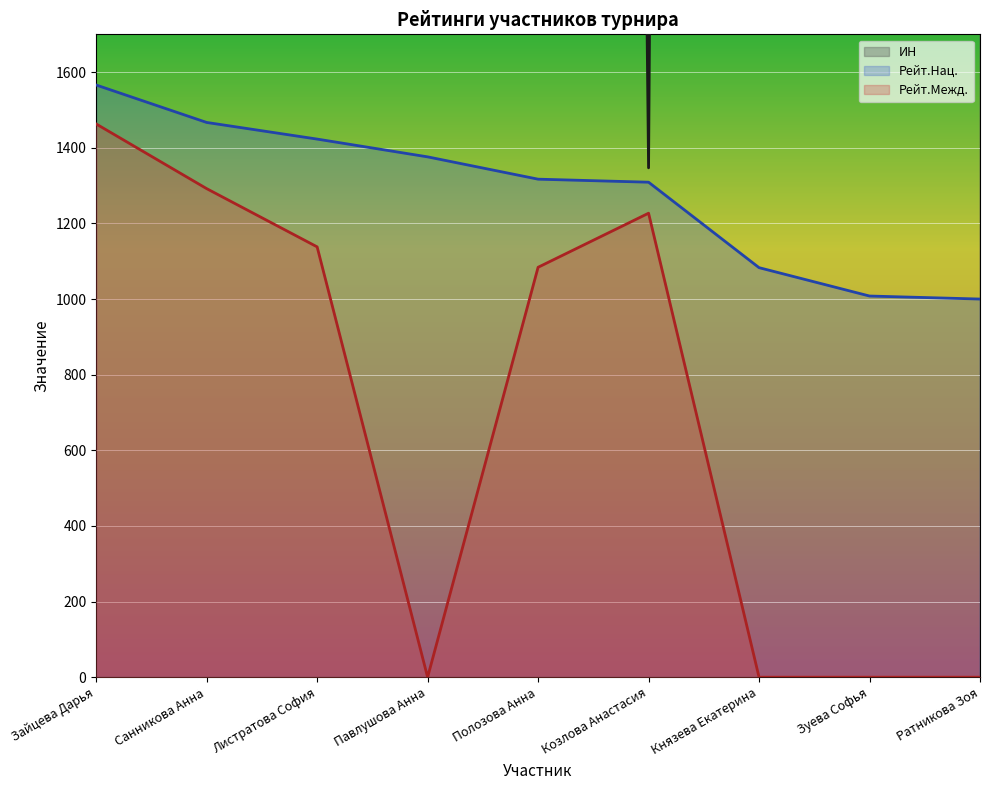

Reading left to right, extract all data points from this chart.

ИН: 4448	28365	39527	33151	28363	1347	43891	101503	129486
Рейт.Нац.: 1566	1467	1423	1376	1317	1309	1083	1008	1000
Рейт.Межд.: 1463	1292	1138	0	1084	1227	0	0	0